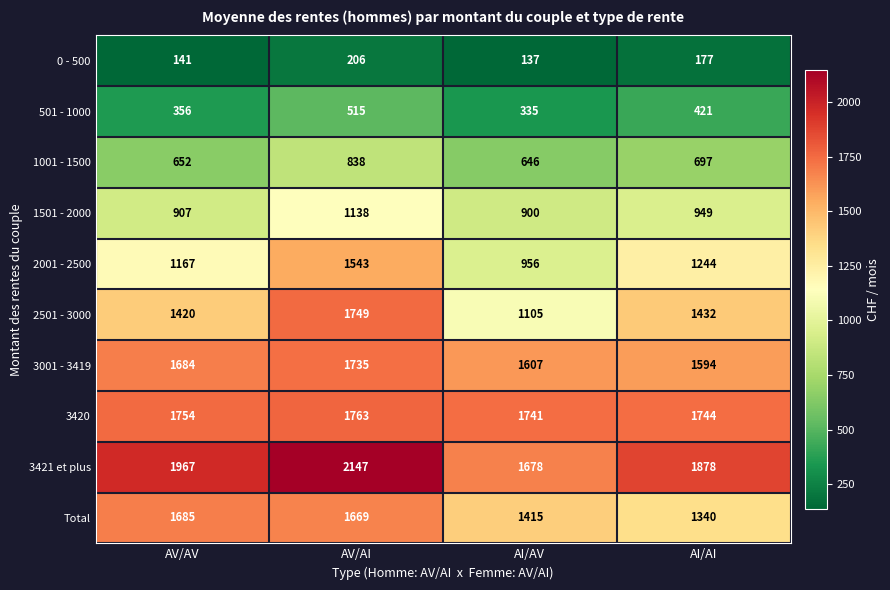

List the series in order of their peak value, highest first.

3421 et plus, 3420, 2501 - 3000, 3001 - 3419, Total, 2001 - 2500, 1501 - 2000, 1001 - 1500, 501 - 1000, 0 - 500